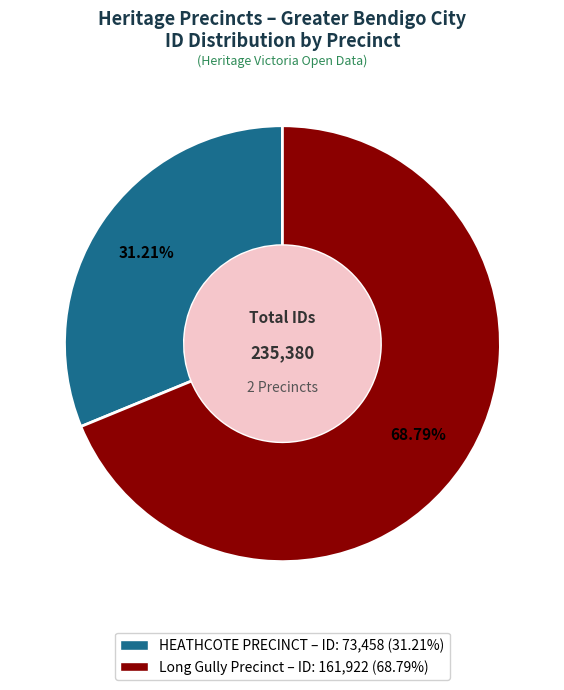

True or false: HEATHCOTE PRECINCT accounts for 31% of the total.

True